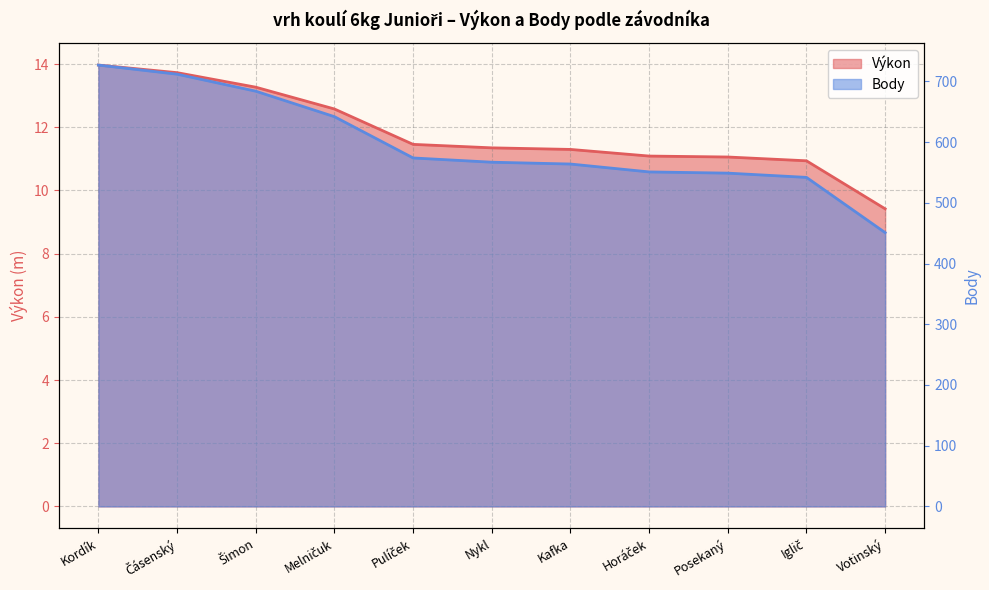

True or false: Body and Výkon intersect in this chart.

False